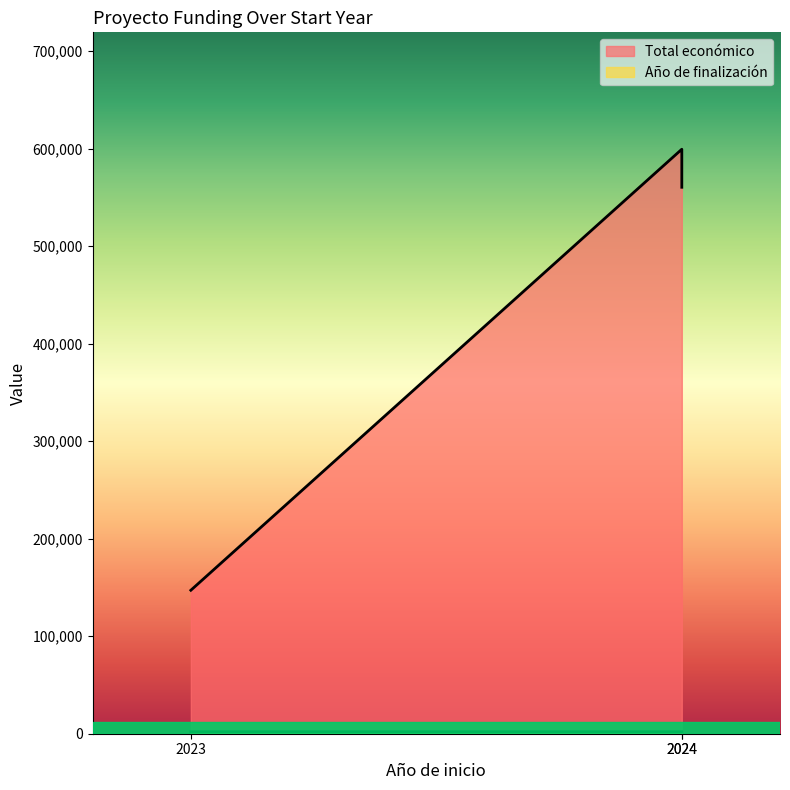

Does the chart display data point markers on the line(s)?

No